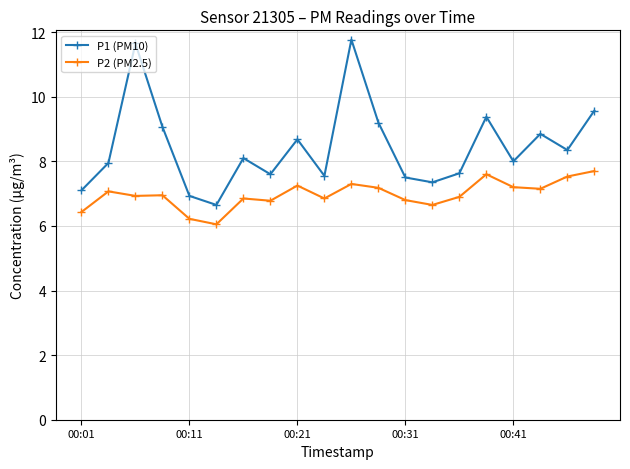

Which series has the largest total across all categories?

P1 (PM10)